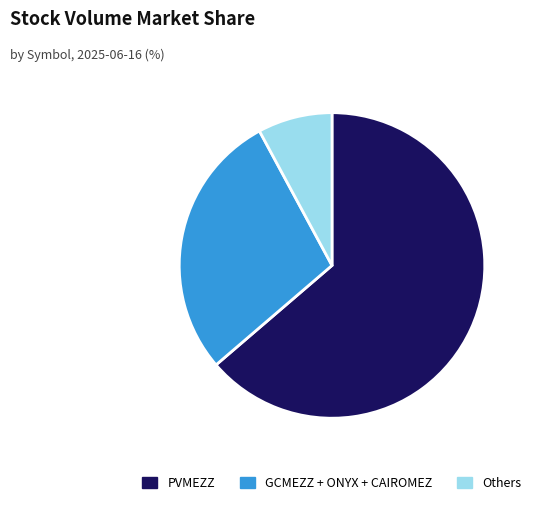

Which has a higher value, GCMEZZ + ONYX + CAIROMEZ or PVMEZZ?

PVMEZZ